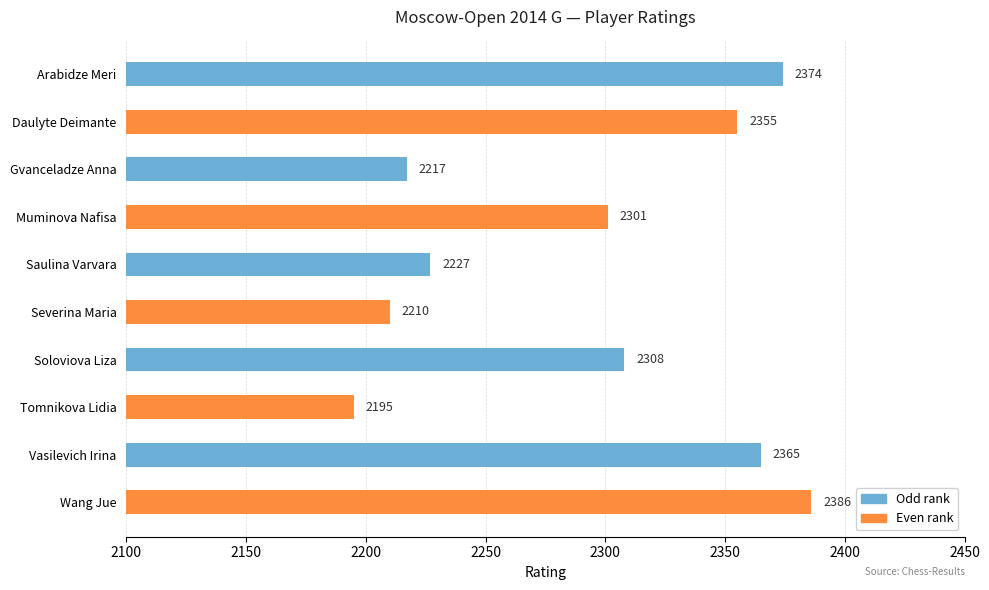

The chart shows a value of 2355 at Daulyte Deimante. True or false?

True